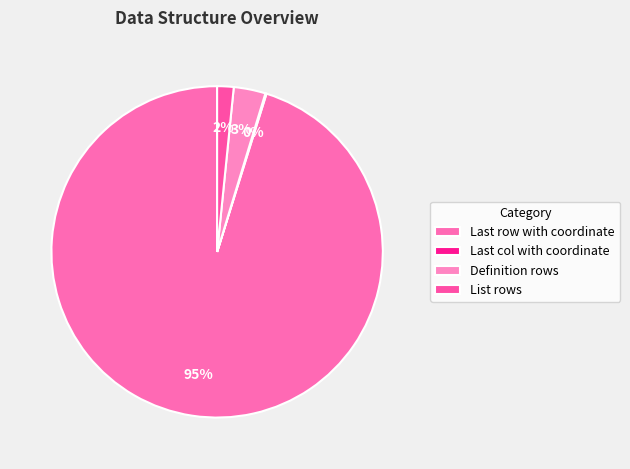

Rank the categories by value from highest to lowest.

Last row with coordinate, Definition rows, List rows, Last col with coordinate